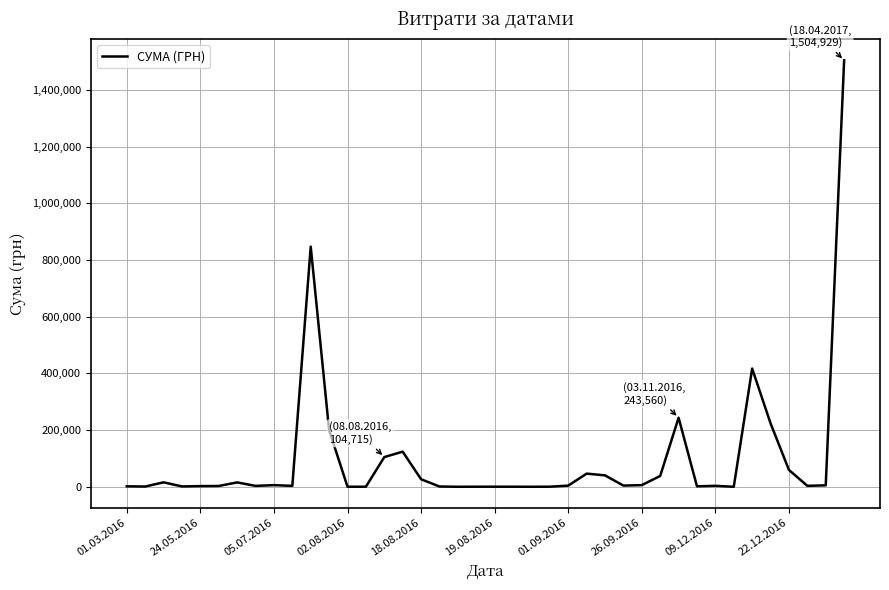

How many lines are shown in the chart?

1